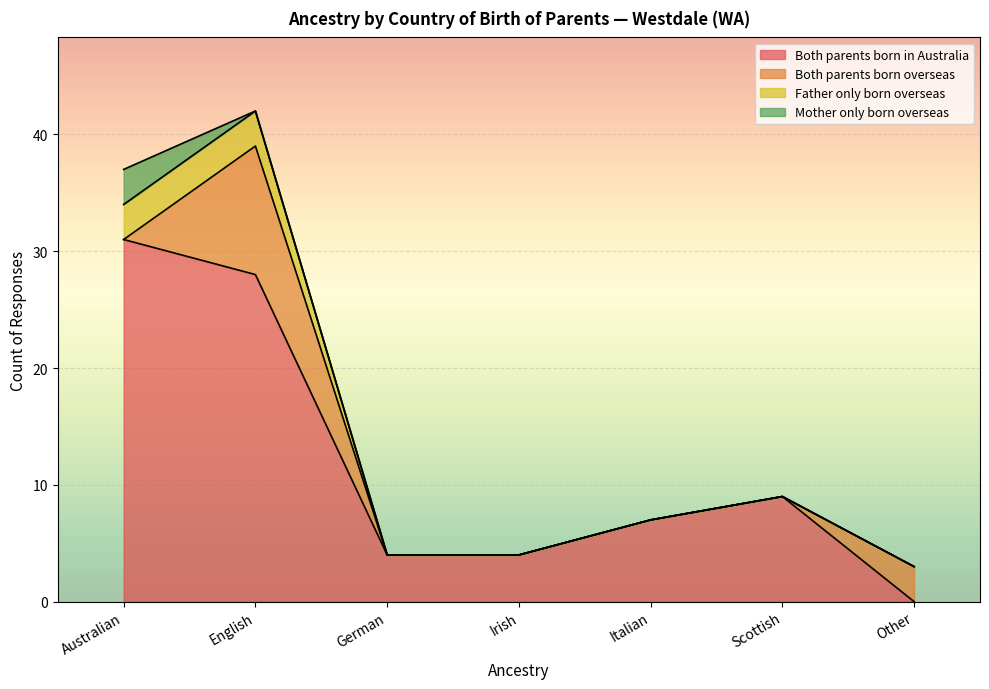

At which label does Father only born overseas reach its peak?

English